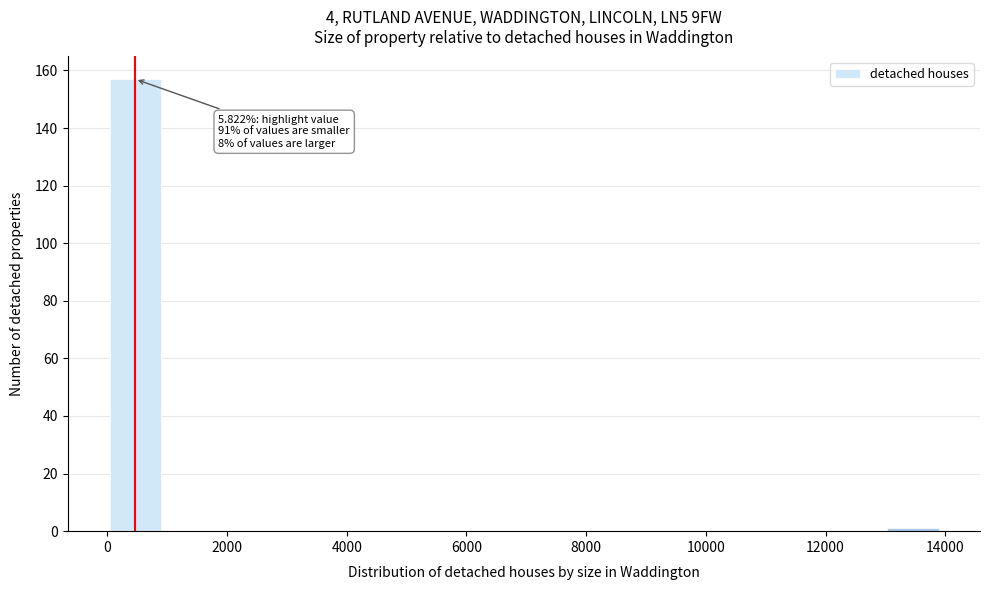

Over which range of the x-axis is the bar tallest?

0 to 1000